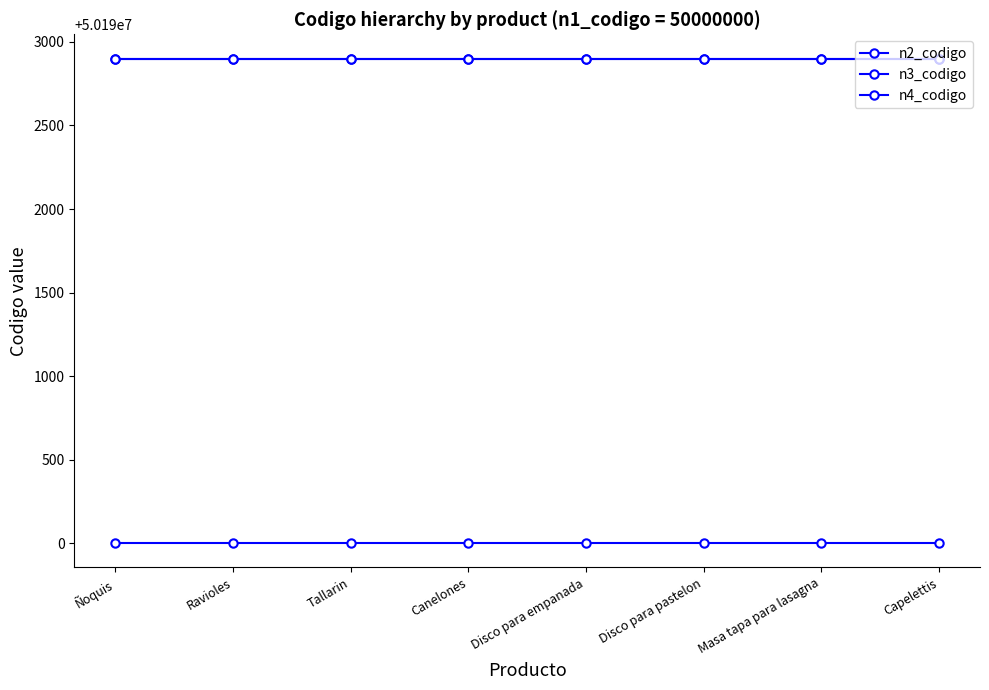

Rank the series by their maximum value, from lowest to highest.

n2_codigo, n3_codigo, n4_codigo